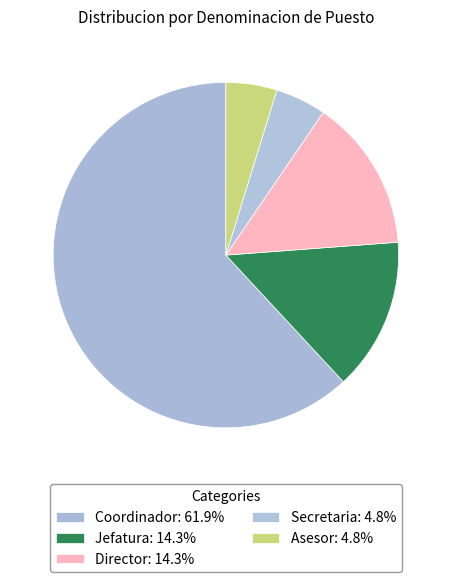

True or false: Jefatura accounts for 14% of the total.

True